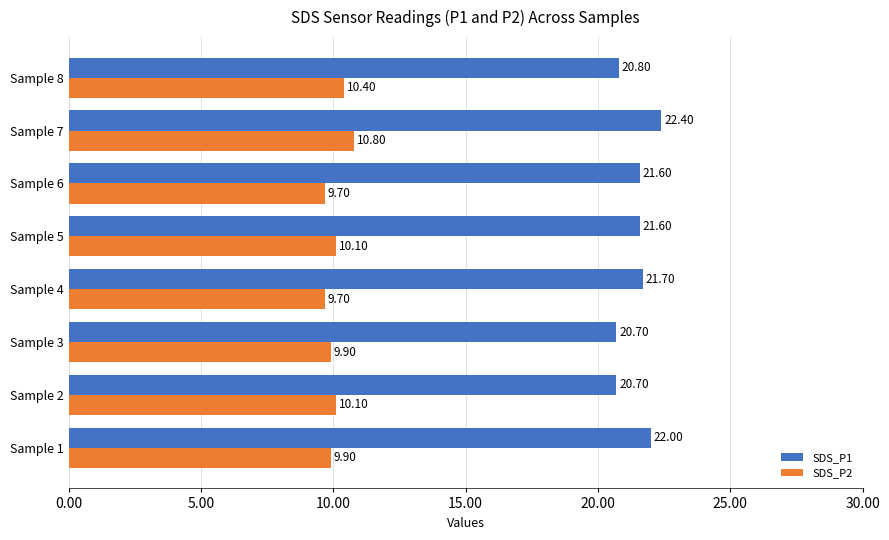

At how many categories does at least one series exceed 16?

8